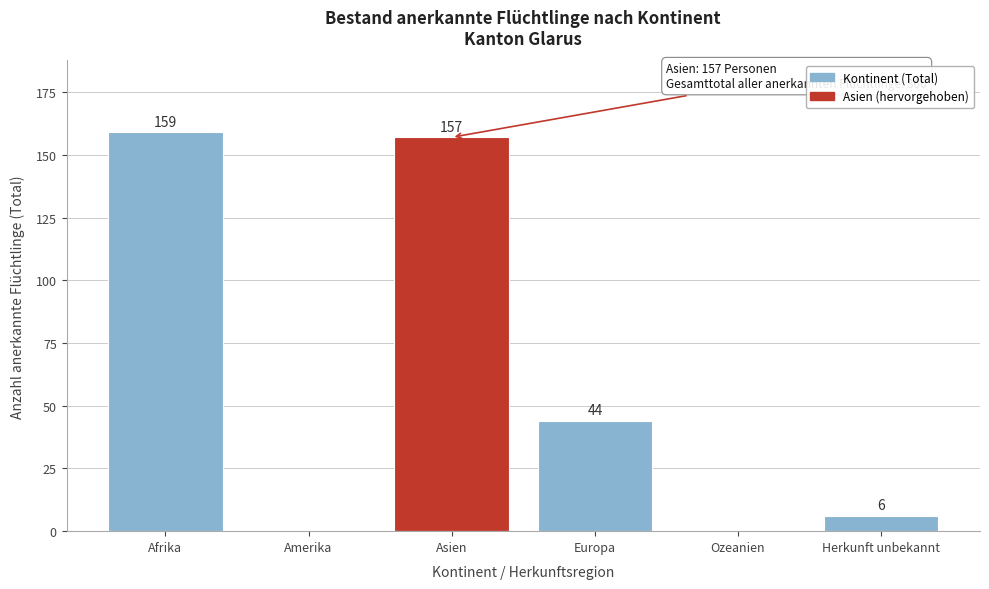

Reading left to right, extract all data points from this chart.

Afrika=159	Amerika=0	Asien=157	Europa=44	Ozeanien=0	Herkunft unbekannt=6